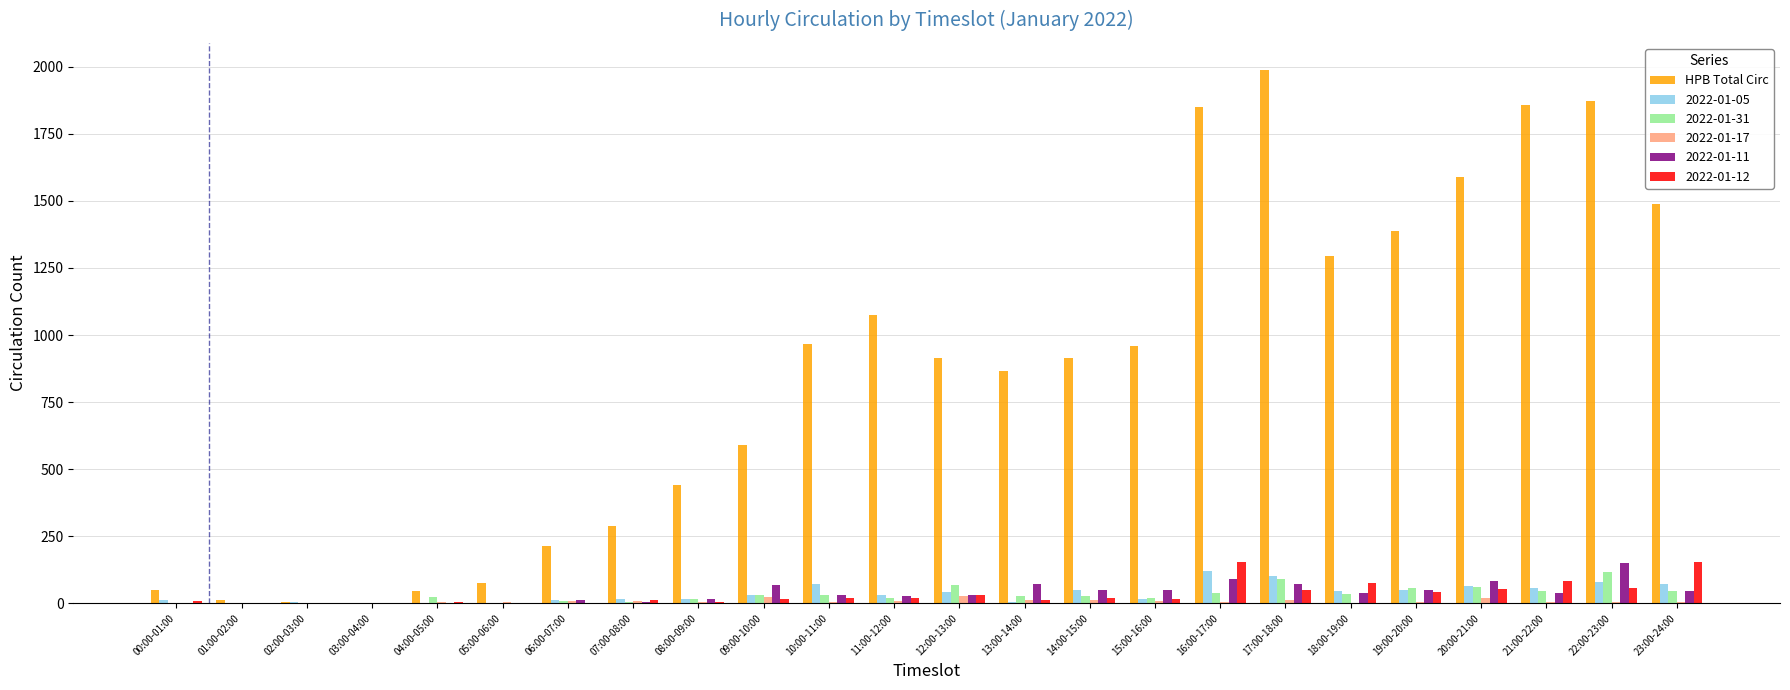

What is the sum of all HPB Total Circ values?

20744